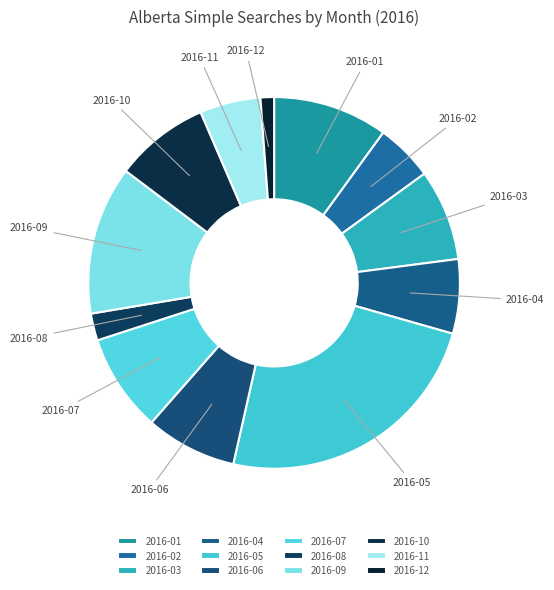

Is the sum of 2016-04 and 2016-07 greater than half?

No